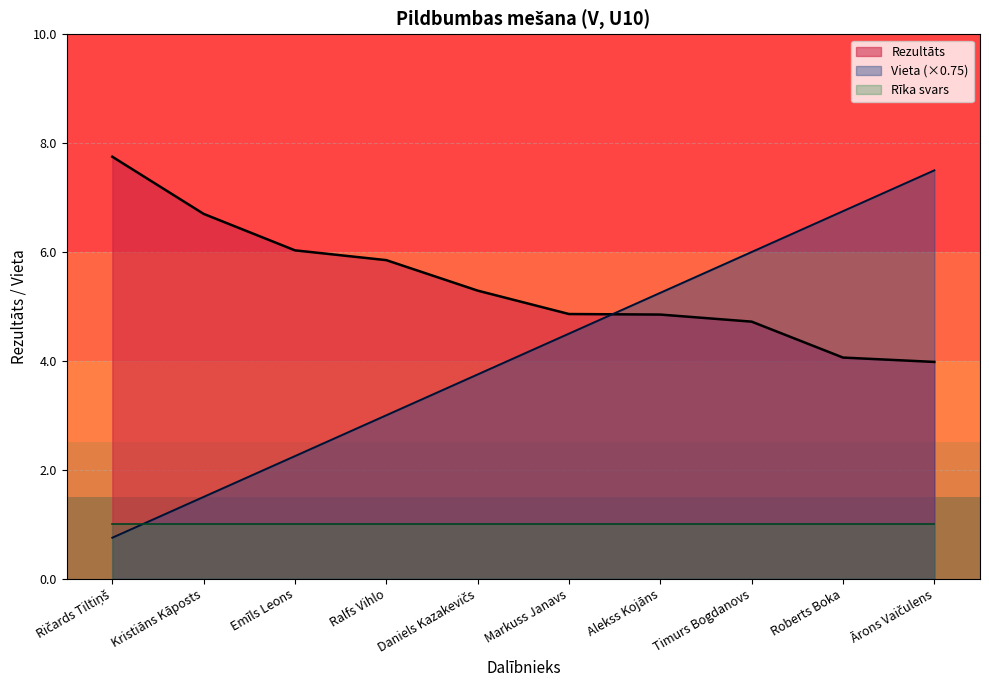

Reading left to right, extract all data points from this chart.

Vieta: 0.8	1.5	2.2	3.0	3.8	4.5	5.2	6.0	6.8	7.5
Rezultāts: 7.8	6.7	6.0	5.8	5.3	4.9	4.8	4.7	4.1	4.0